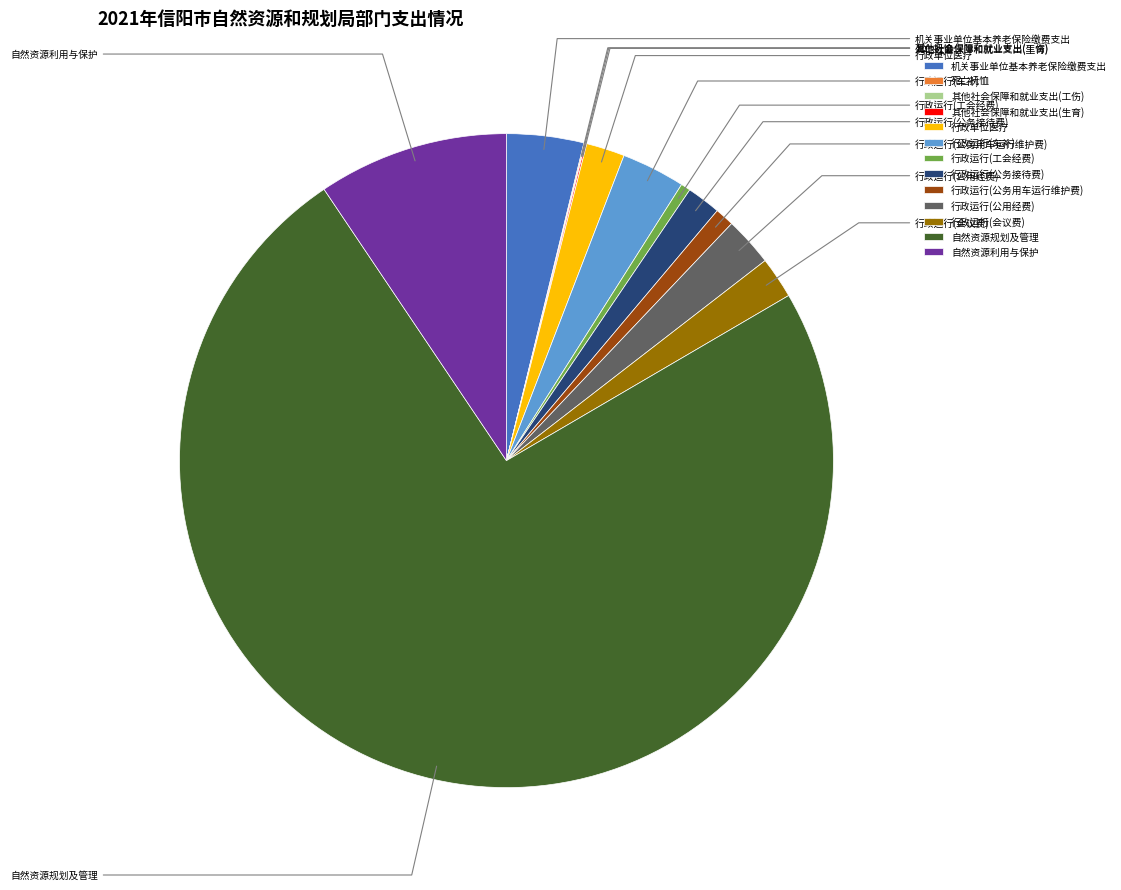

Rank the categories by value from lowest to highest.

其他社会保障和就业支出(工伤), 死亡抚恤, 其他社会保障和就业支出(生育), 行政运行(工会经费), 行政运行(公务用车运行维护费), 行政运行(公务接待费), 行政单位医疗, 行政运行(会议费), 行政运行(公用经费), 行政运行(车补), 机关事业单位基本养老保险缴费支出, 自然资源利用与保护, 自然资源规划及管理